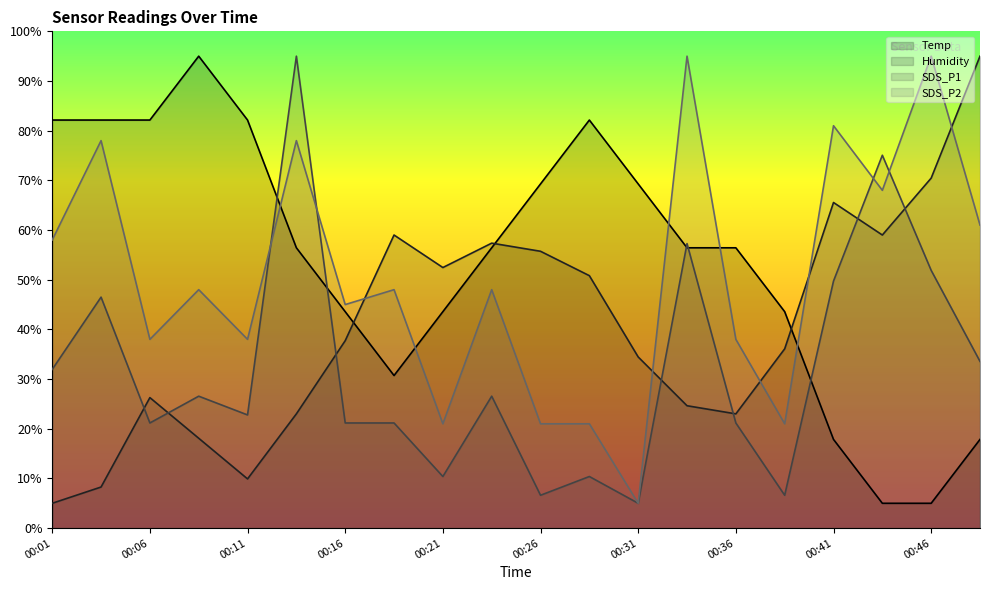

What is the average value of the Humidity series?

40.6